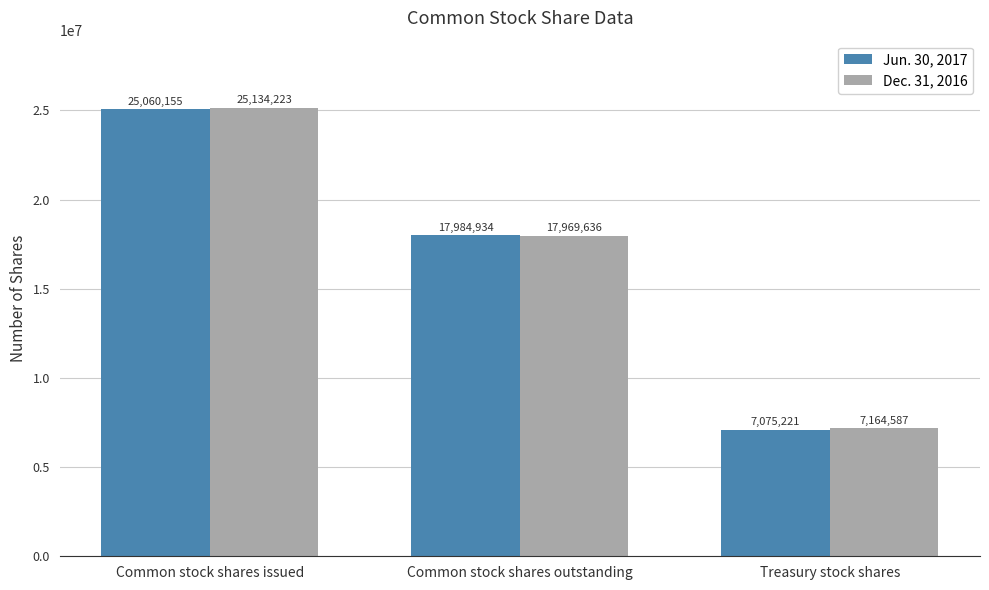

Which series has the largest range (max minus min)?

Jun. 30, 2017